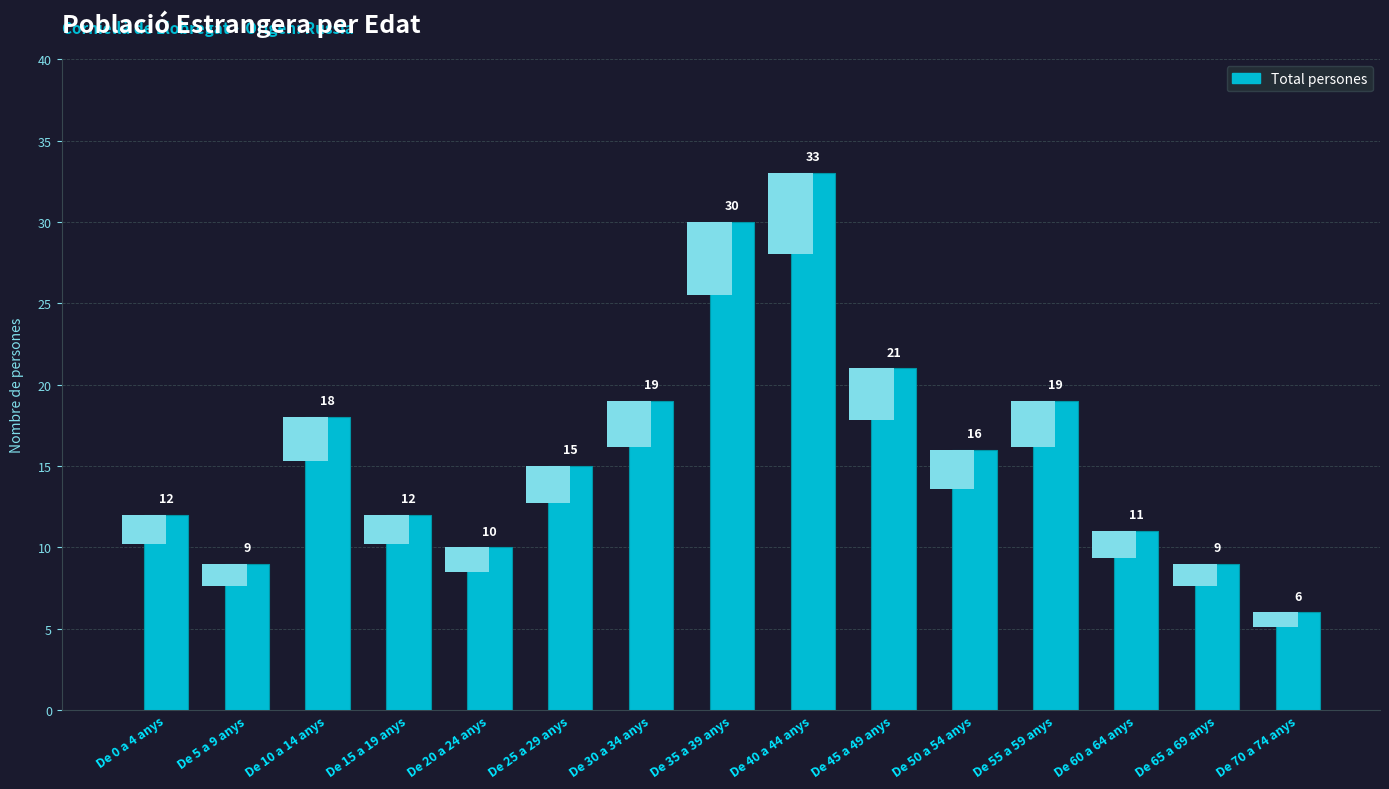

Reading left to right, extract all data points from this chart.

De 0 a 4 anys=12	De 5 a 9 anys=9	De 10 a 14 anys=18	De 15 a 19 anys=12	De 20 a 24 anys=10	De 25 a 29 anys=15	De 30 a 34 anys=19	De 35 a 39 anys=30	De 40 a 44 anys=33	De 45 a 49 anys=21	De 50 a 54 anys=16	De 55 a 59 anys=19	De 60 a 64 anys=11	De 65 a 69 anys=9	De 70 a 74 anys=6